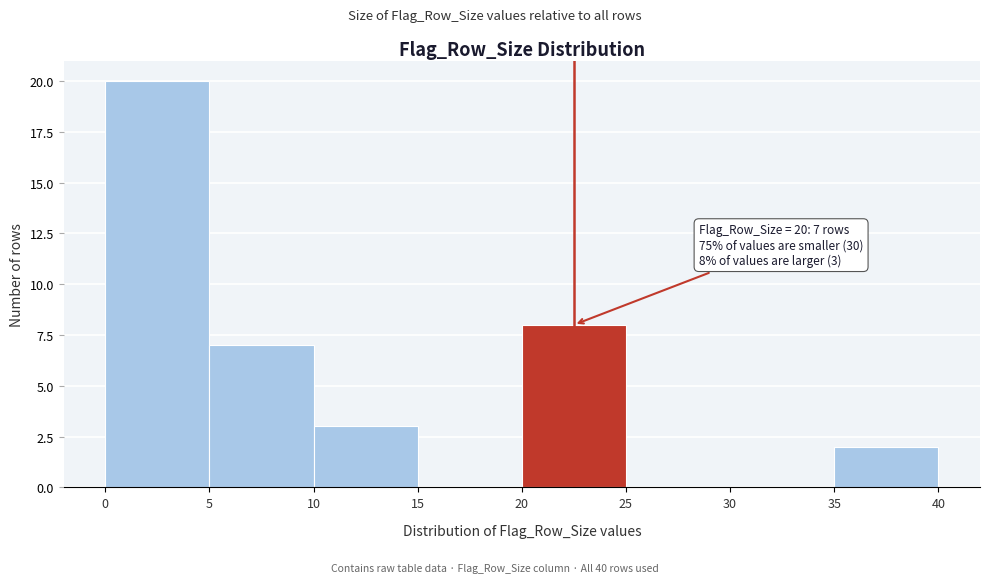

Over which range of the x-axis is the bar tallest?

0 to 5